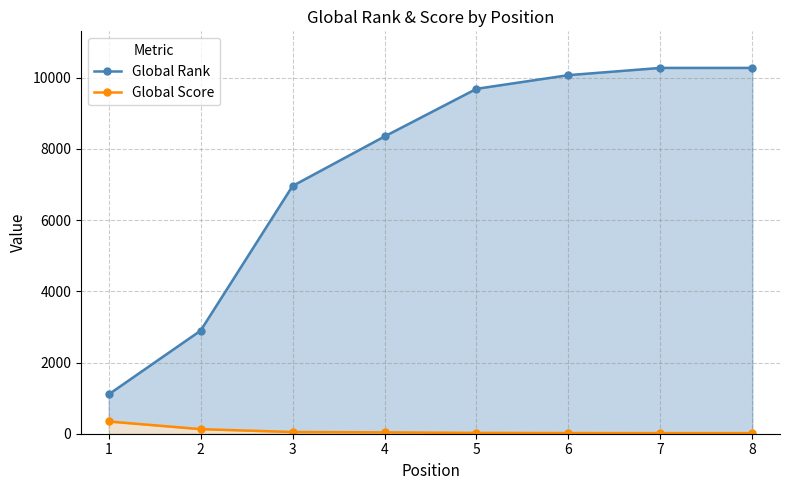

What are all the series names shown in the legend?

Global Rank, Global Score